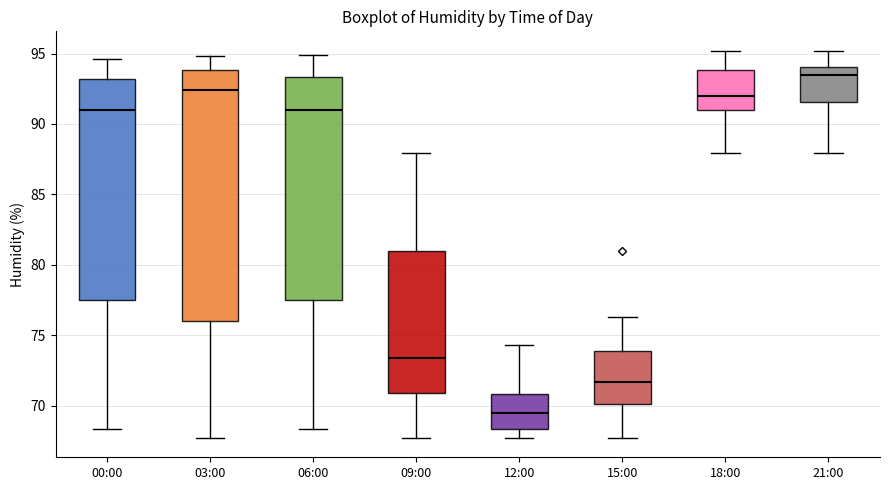

Reading left to right, transcribe this box plot: for each box, give where its median line is, the range the box spans, and where its two whiskers end, as read against the y-axis. The values are not printed on the chart, so give them approximately, as read against the axis.

00:00: median 91.0, box 77.5 to 93.0, whiskers 68.5 to 94.5
03:00: median 92.5, box 76.0 to 94.0, whiskers 67.5 to 95.0
06:00: median 91.0, box 77.5 to 93.5, whiskers 68.5 to 95.0
09:00: median 73.5, box 71.0 to 81.0, whiskers 67.5 to 88.0
12:00: median 69.5, box 68.5 to 71.0, whiskers 67.5 to 74.5
15:00: median 71.5, box 70.0 to 74.0, whiskers 67.5 to 76.5
18:00: median 92.0, box 91.0 to 94.0, whiskers 88.0 to 95.0
21:00: median 93.5, box 91.5 to 94.0, whiskers 88.0 to 95.0